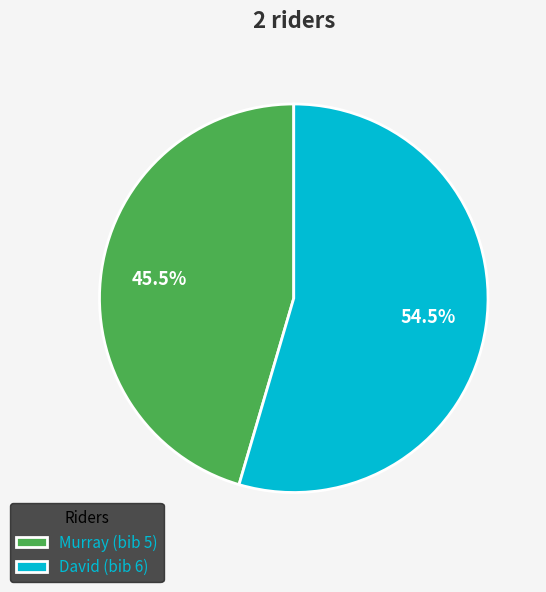

The Murray slice represents 39% of the pie. True or false?

False